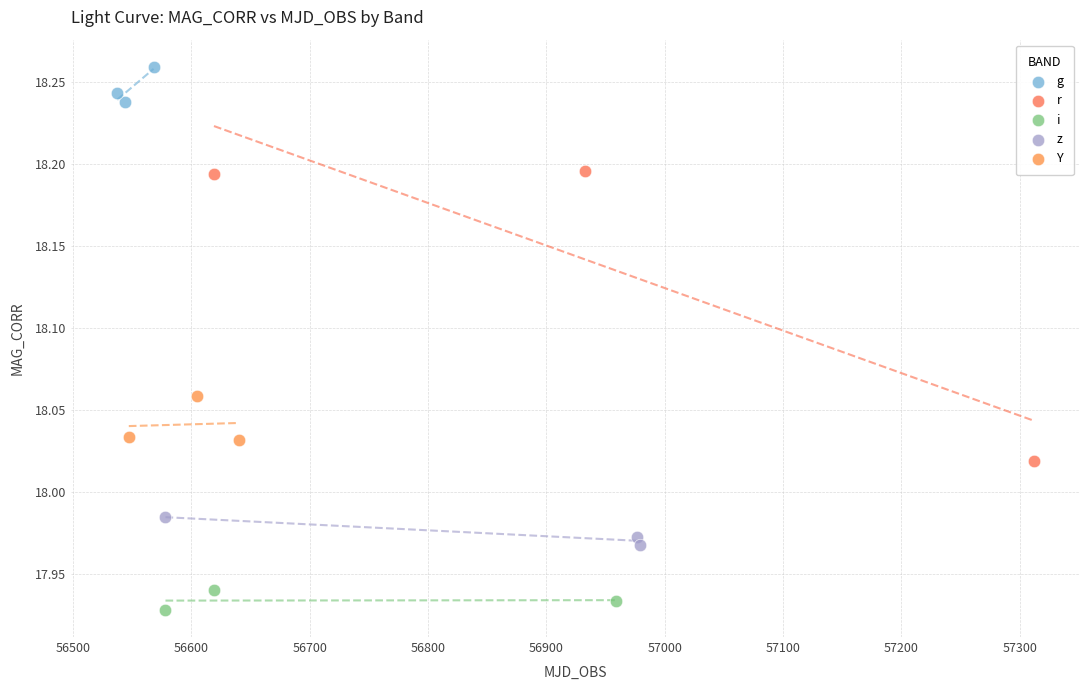

What are all the series names shown in the legend?

g, r, i, z, Y